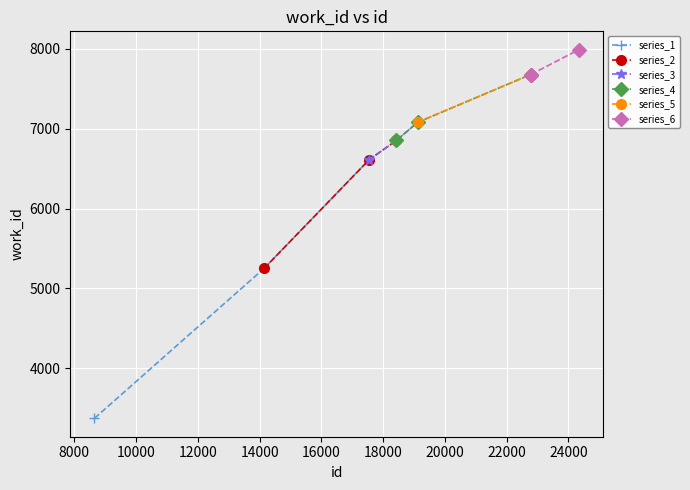

What is the value of the series_5 point at the 2nd from the left?

7677